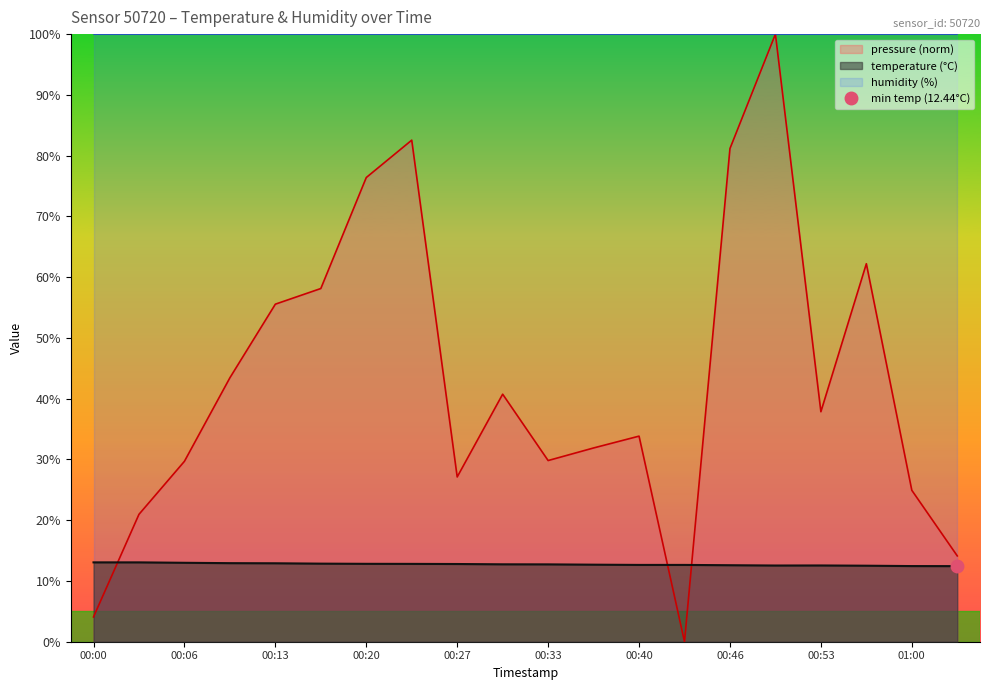

What is the maximum value for pressure (norm)?

100.0